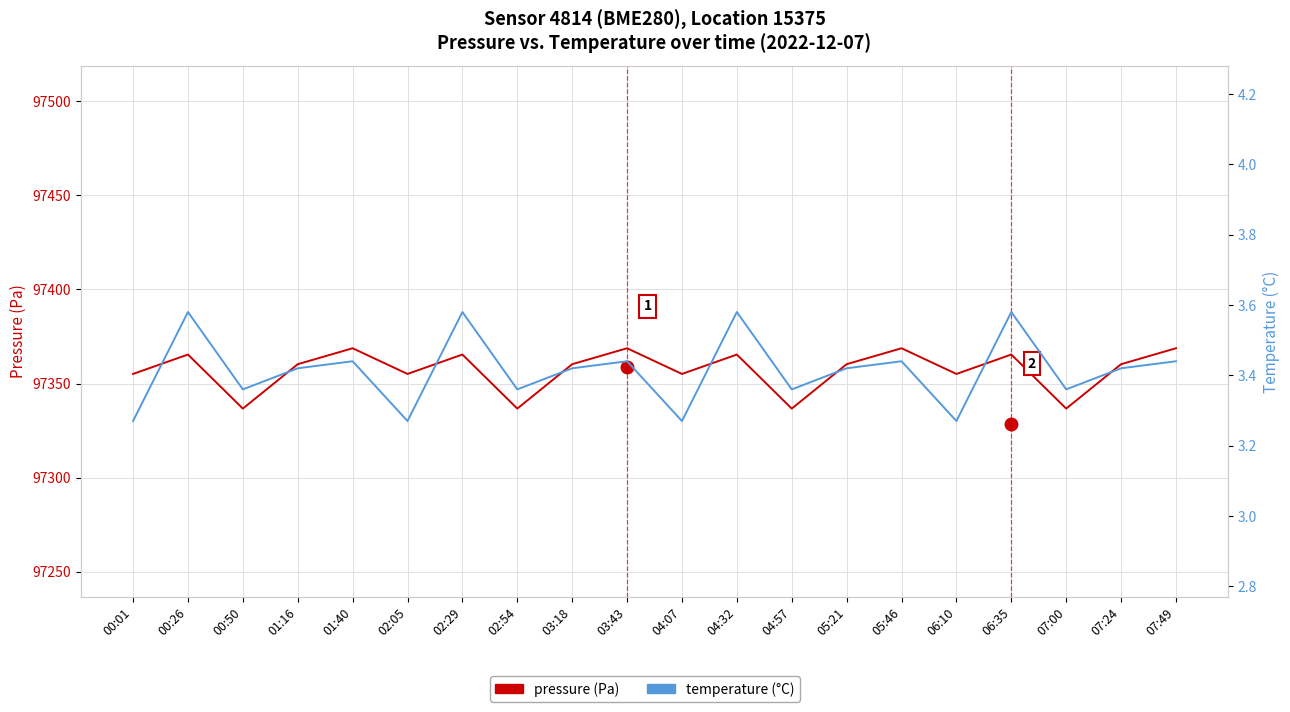

The pressure (Pa) series shows 97355.1 at 00:01. True or false?

True